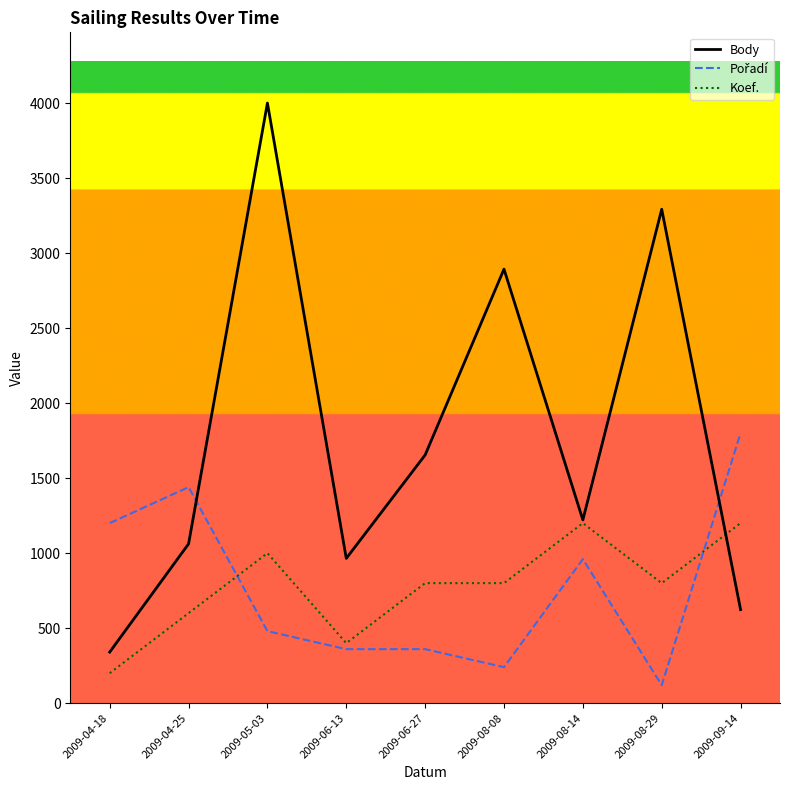

Where is Body nearest to the value 2170?

2009-06-27